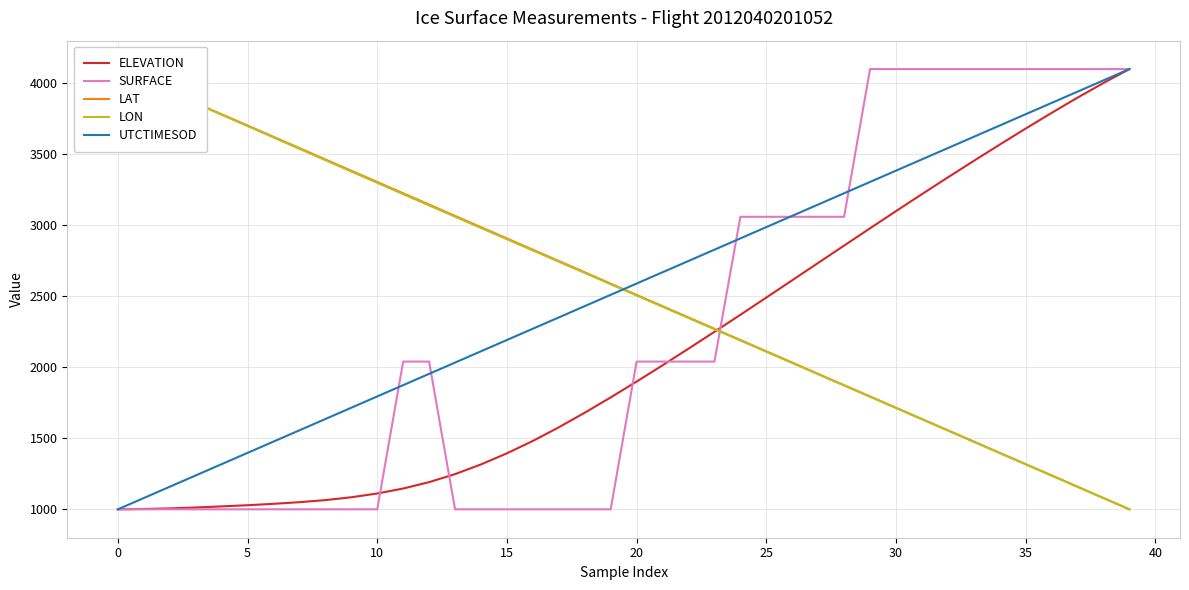

At how many categories does at least one series exceed 2496?

40